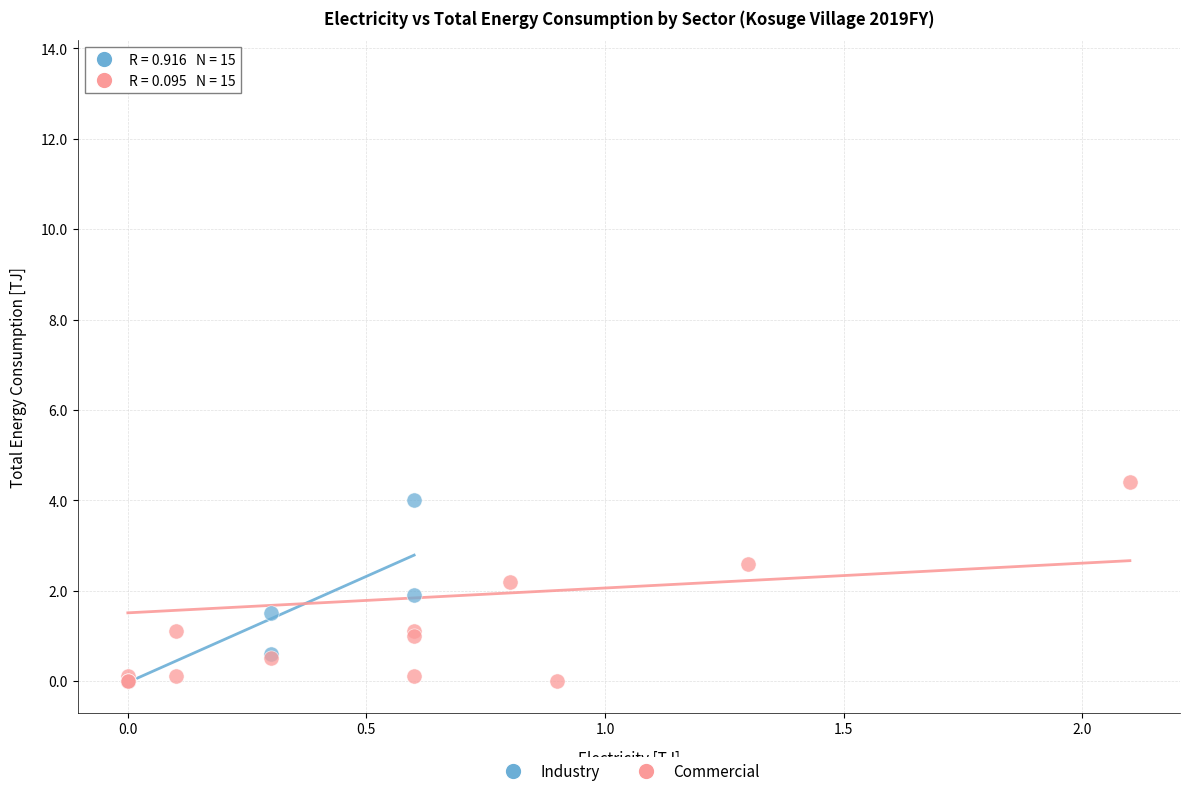

Which series has the largest Y range (max minus min)?

Commercial